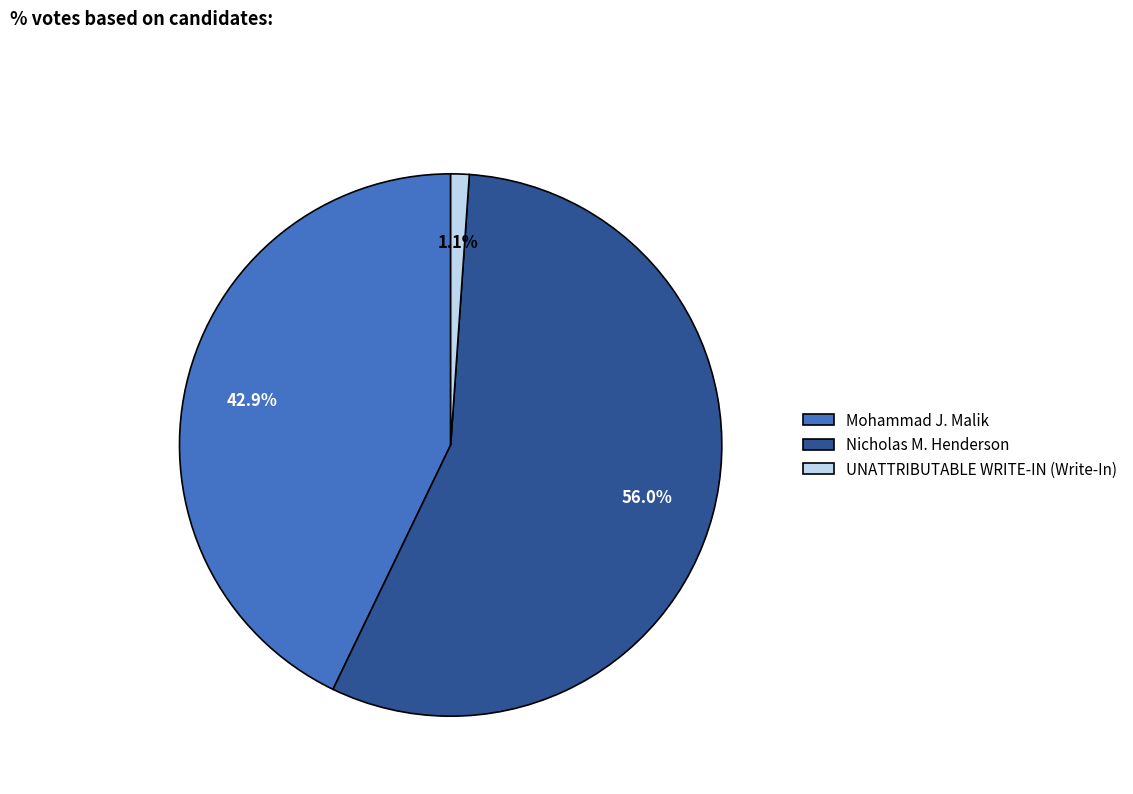

Is it true that Mohammad J. Malik is 43% of the pie?

True